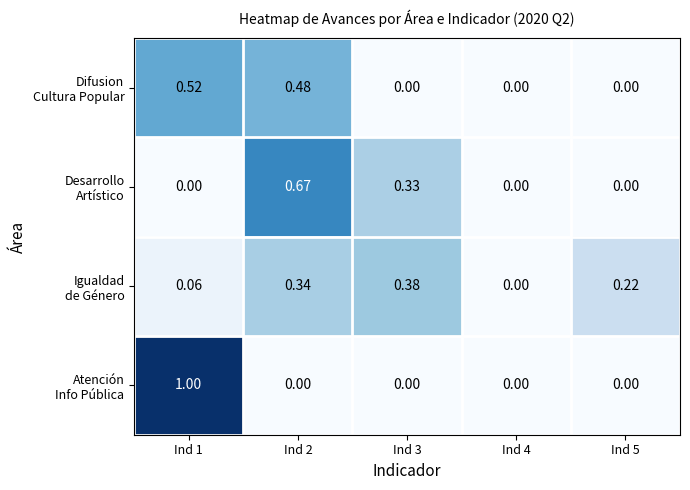

What is the difference between the highest and lowest values at Ind 2?

0.7